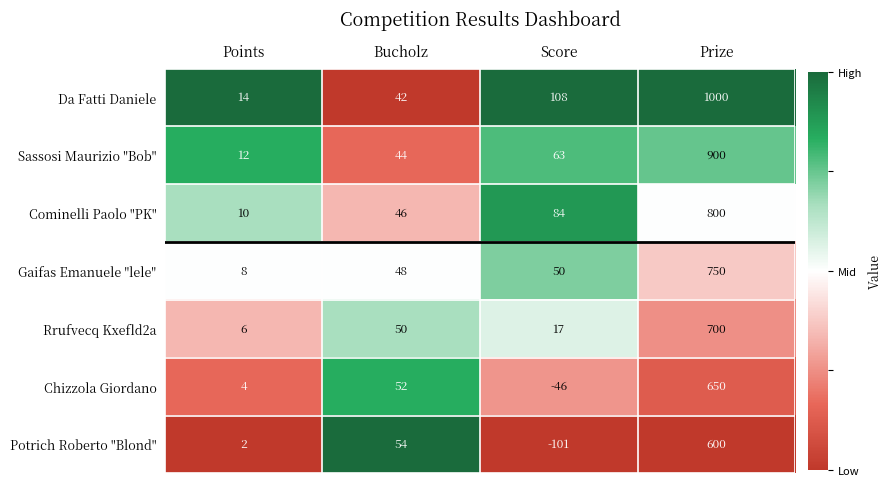

The value of Rrufvecq Kxefld2a at Prize is 700. True or false?

True